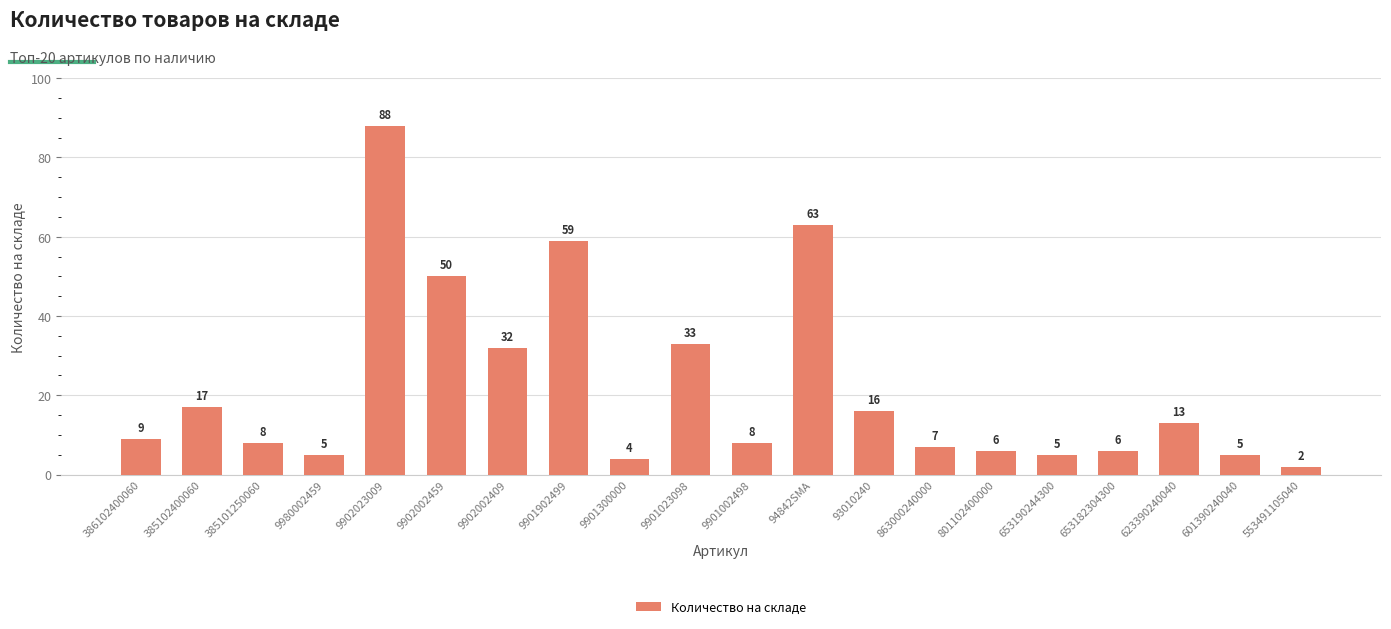

Which label corresponds to the smallest value in the chart?

553491105040